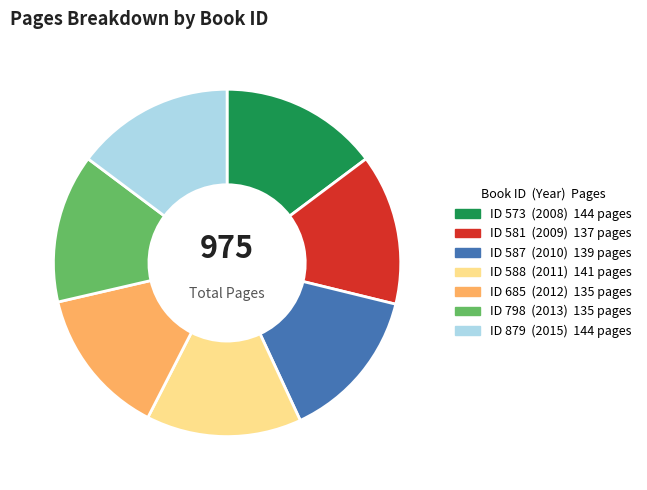

Is there a majority slice in this chart?

No